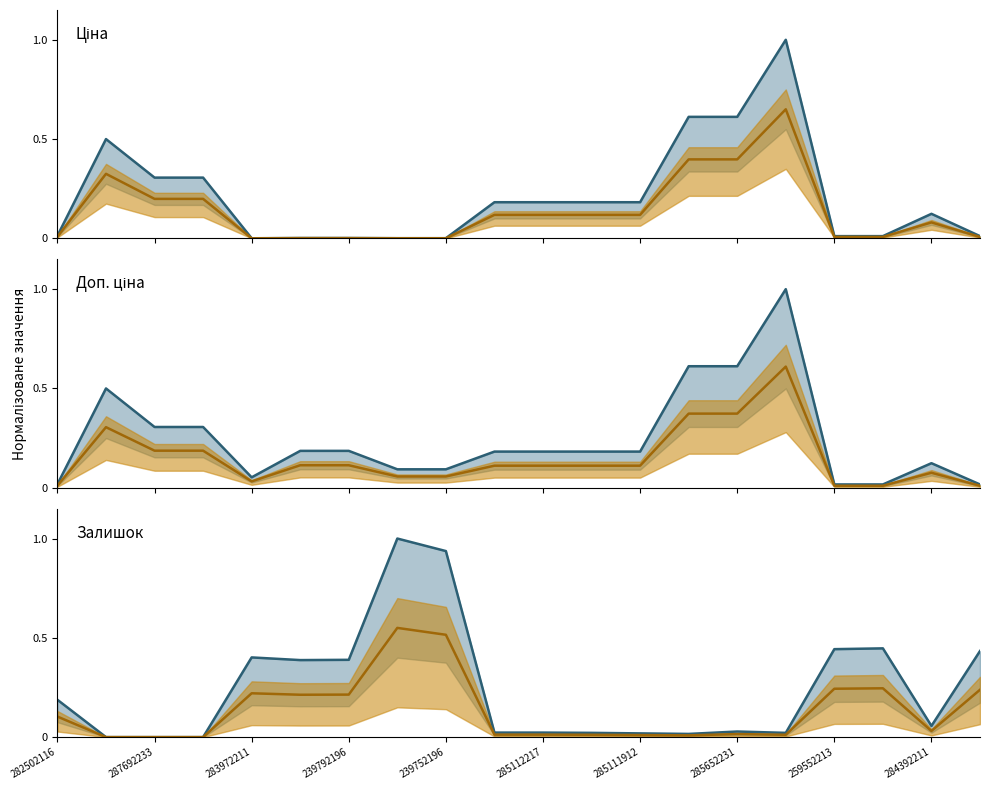

Which has a higher value, 16 or 15?

15